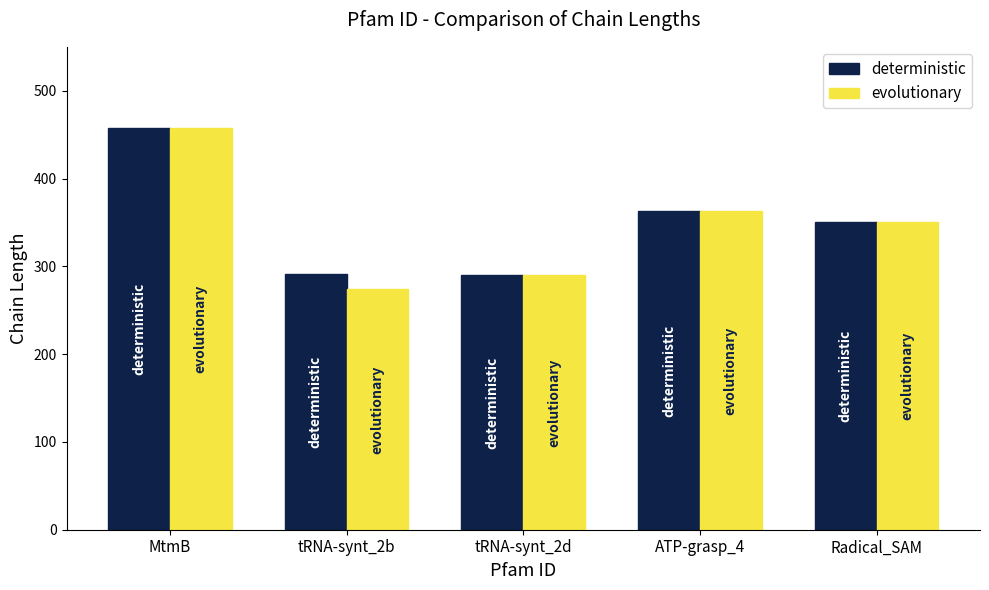

What is the difference between the maximum and minimum values in the evolutionary series?

184